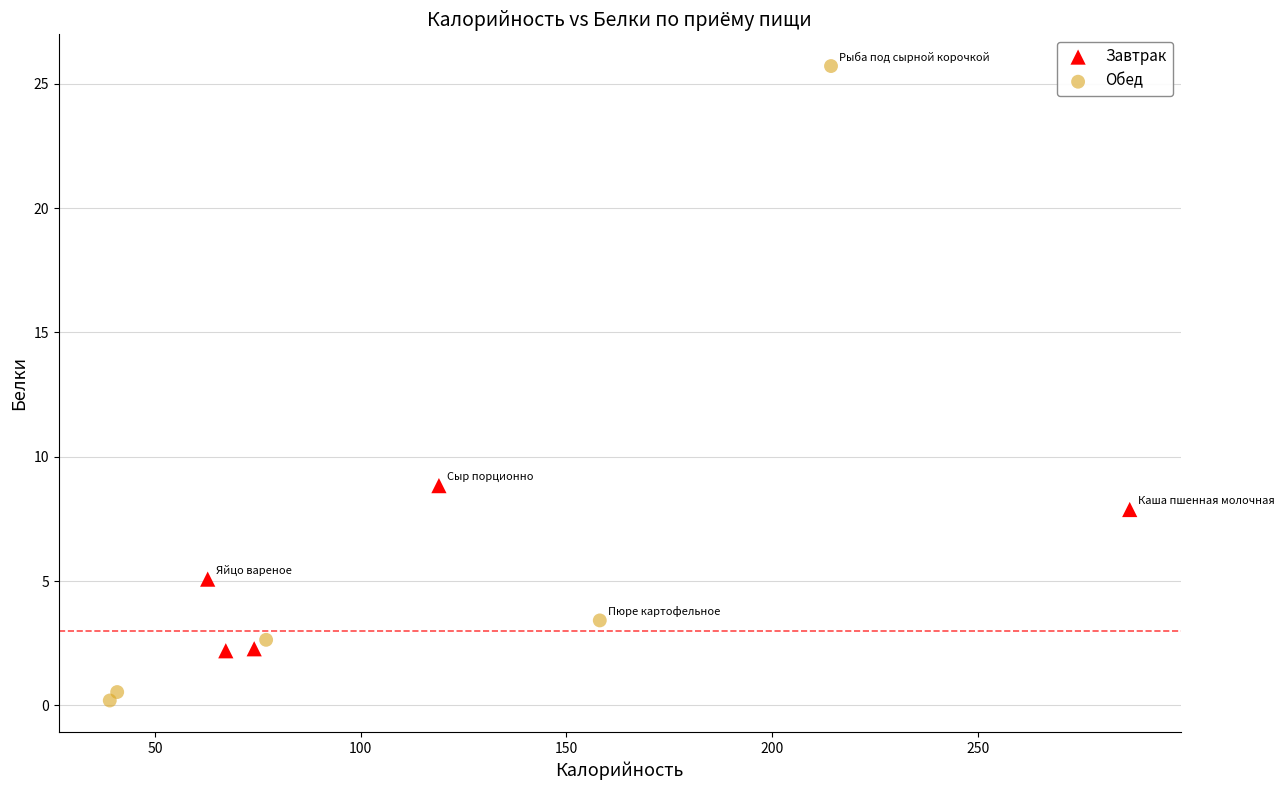

Which series has the widest spread of Y values?

Обед